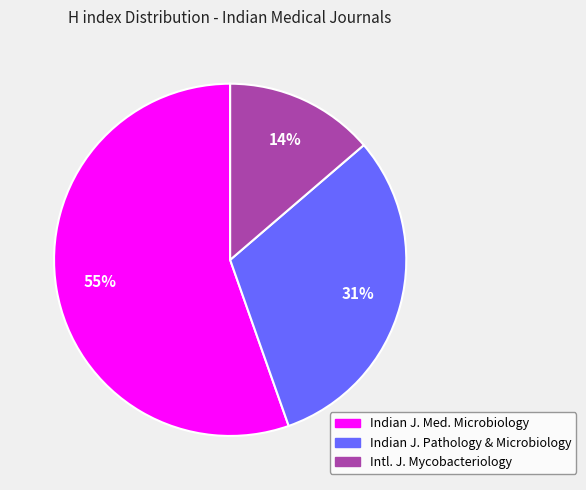

Does any single category account for the majority?

Yes